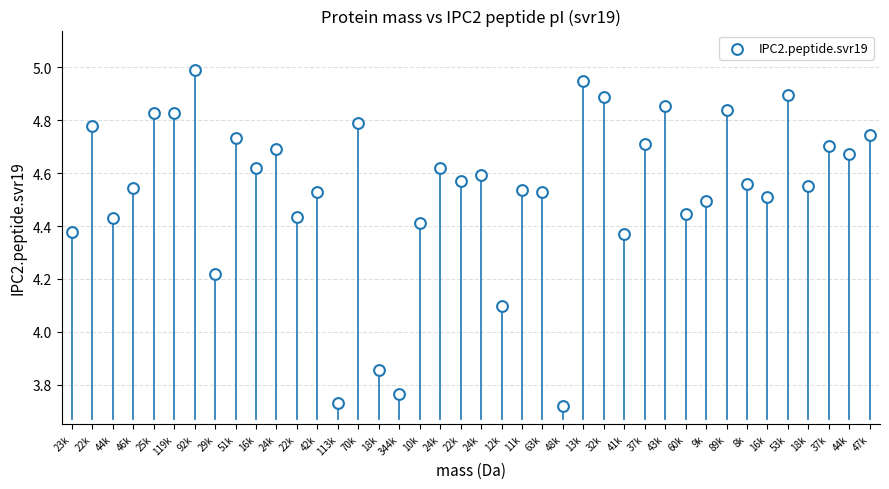

What is the range of Y values (max minus min)?

1.3